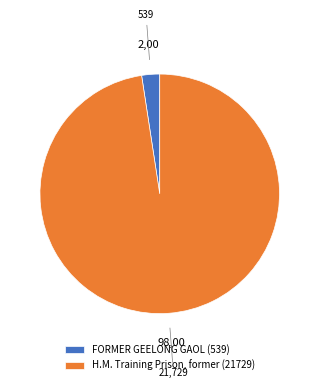

Which slice represents more than half of the pie?

H.M. Training Prison, former